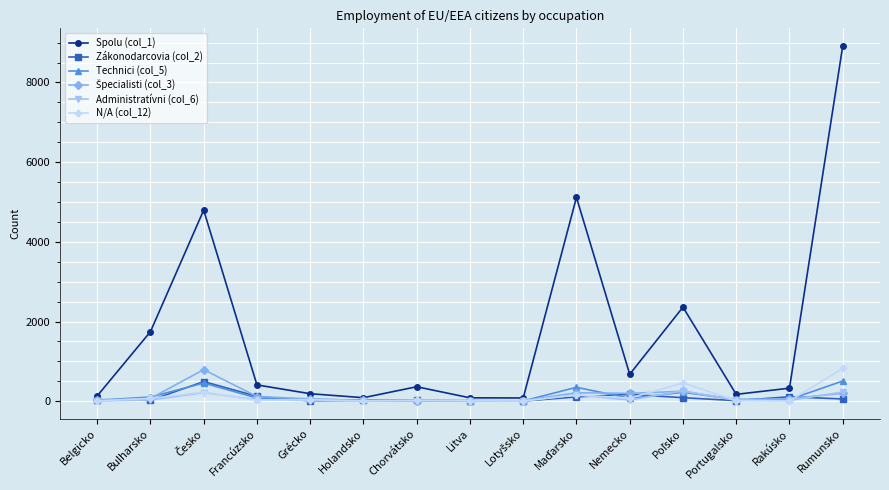

True or false: Zákonodarcovia (col_2) has more than 1 points higher than both neighbors.

True